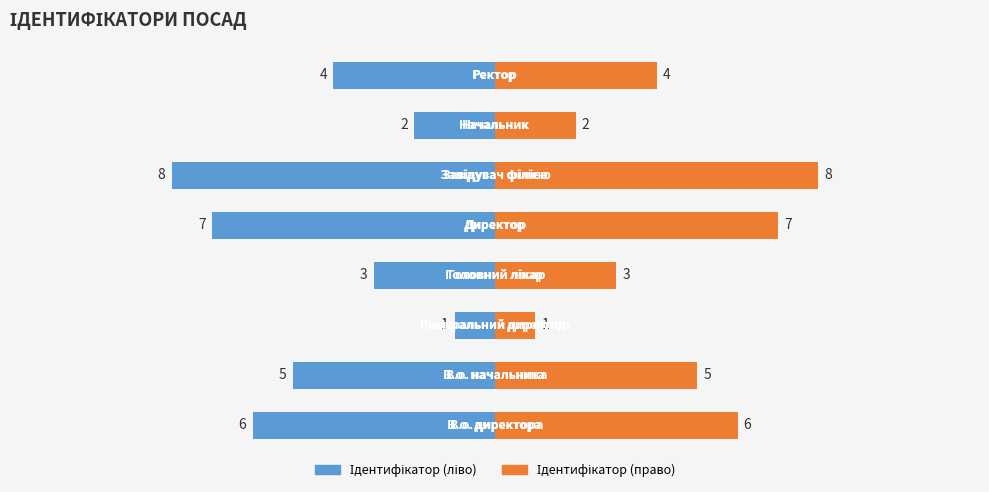

How many data points in Ідентифікатор (право) are above 5?

3